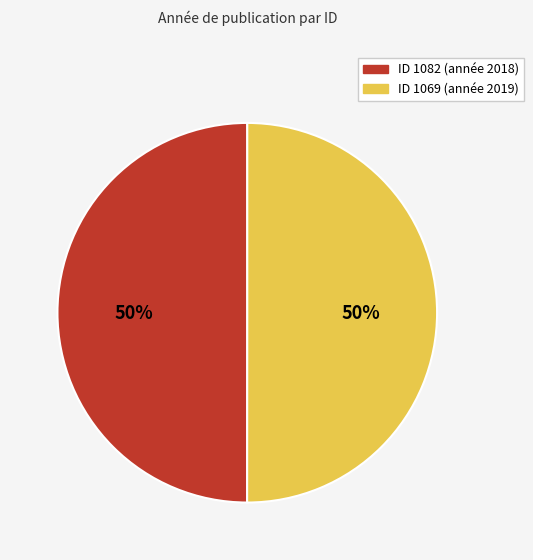

To the nearest percent, what is the average slice percentage?

50%